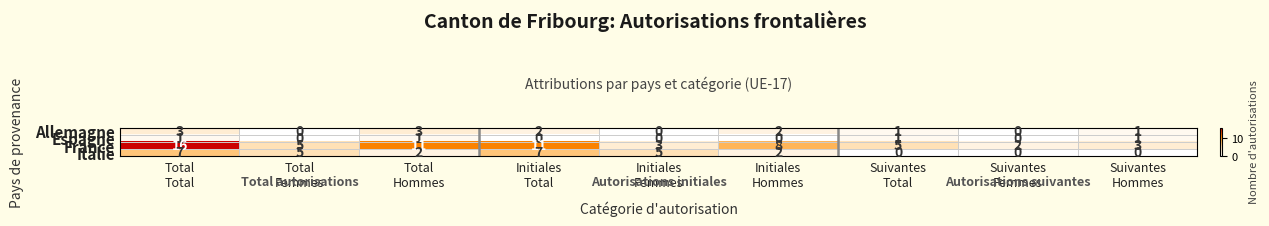

Rank the series by their maximum value, from highest to lowest.

France, Italie, Allemagne, Espagne